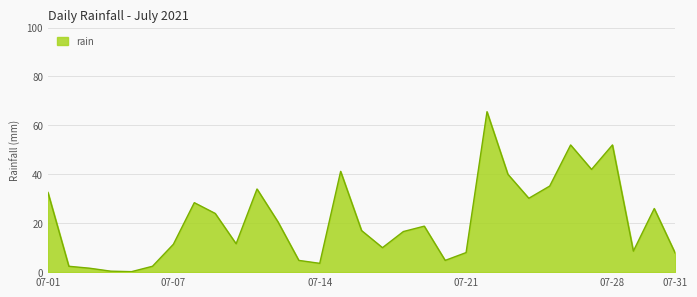

What is the maximum value shown in the chart?

65.6